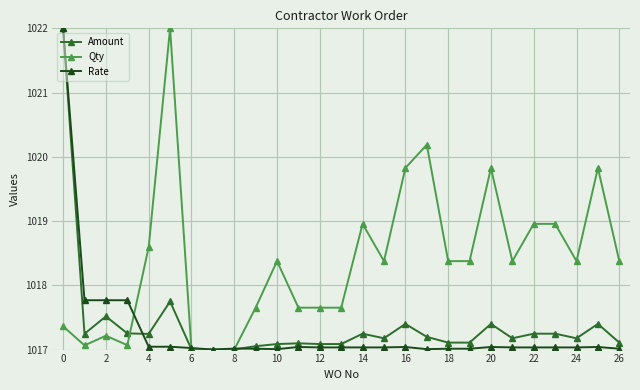

What is the value of the Amount point at the 22nd from the left?

1017.2